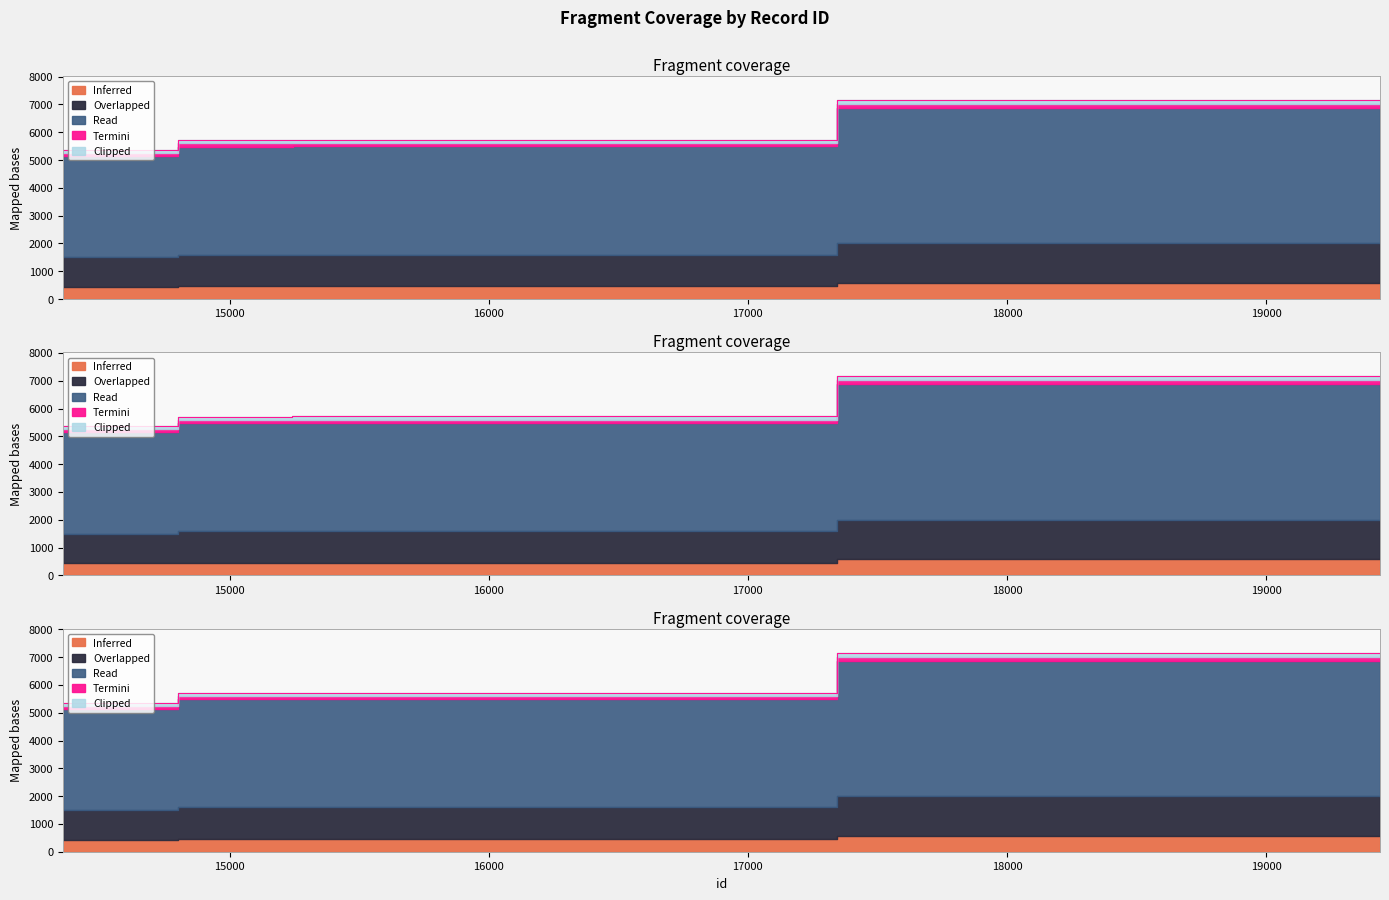

What is the value of the 1st point from the left?

5357.0